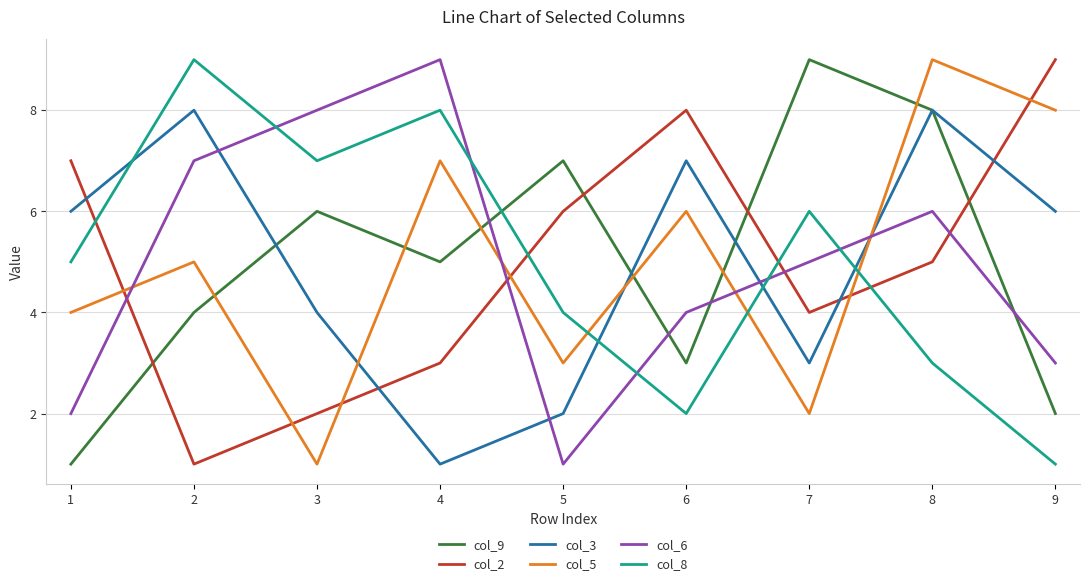

List the labels in order of col_9 value, smallest first.

1, 9, 6, 2, 4, 3, 5, 8, 7